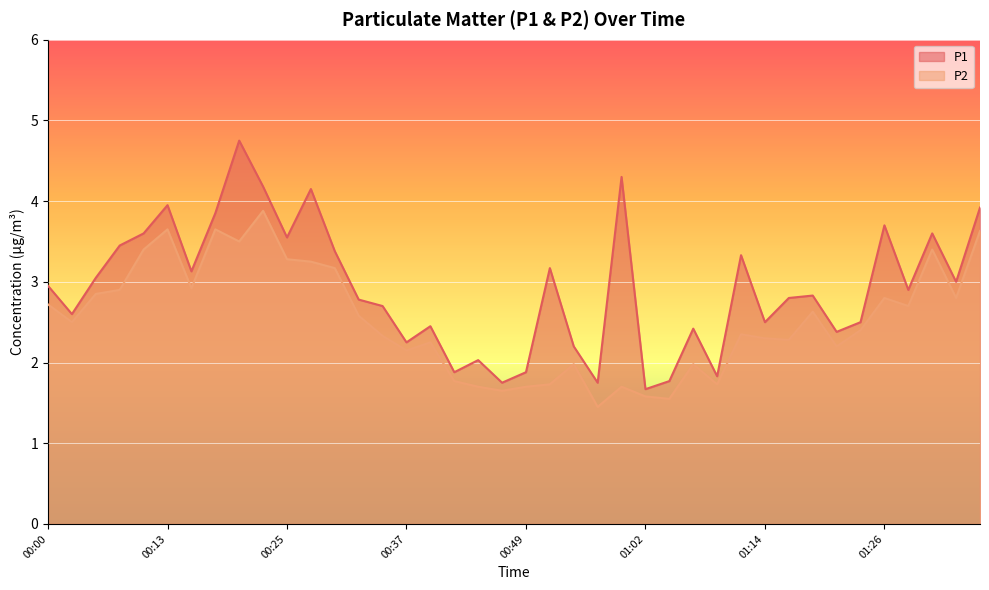

True or false: P2 and P1 intersect in this chart.

False